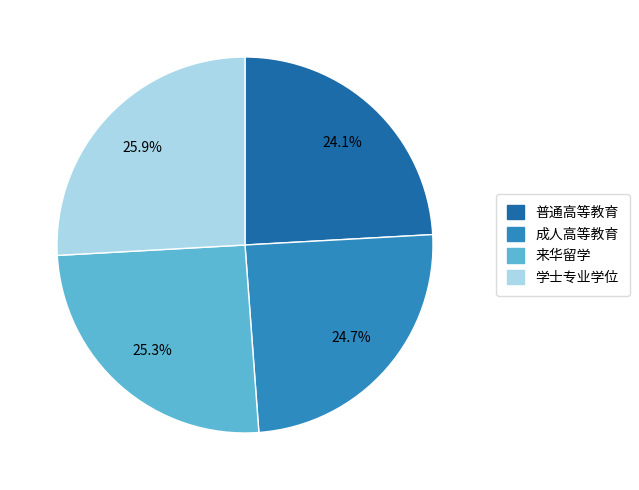

To the nearest percent, what is the combined percentage of 成人高等教育 and 学士专业学位?

51%